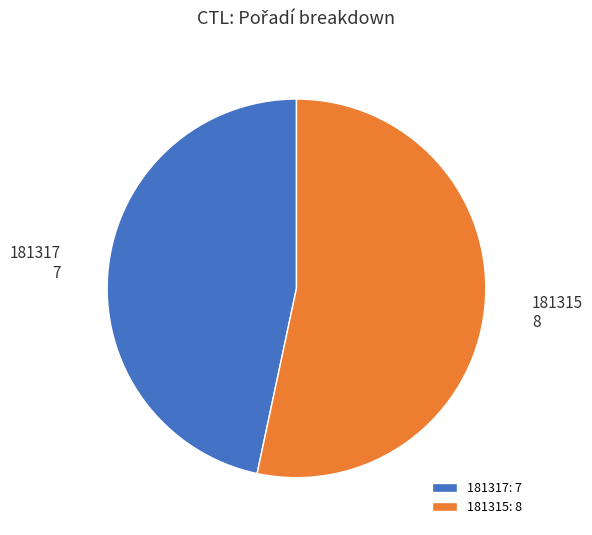

Does 181315 represent more than half of the total?

Yes